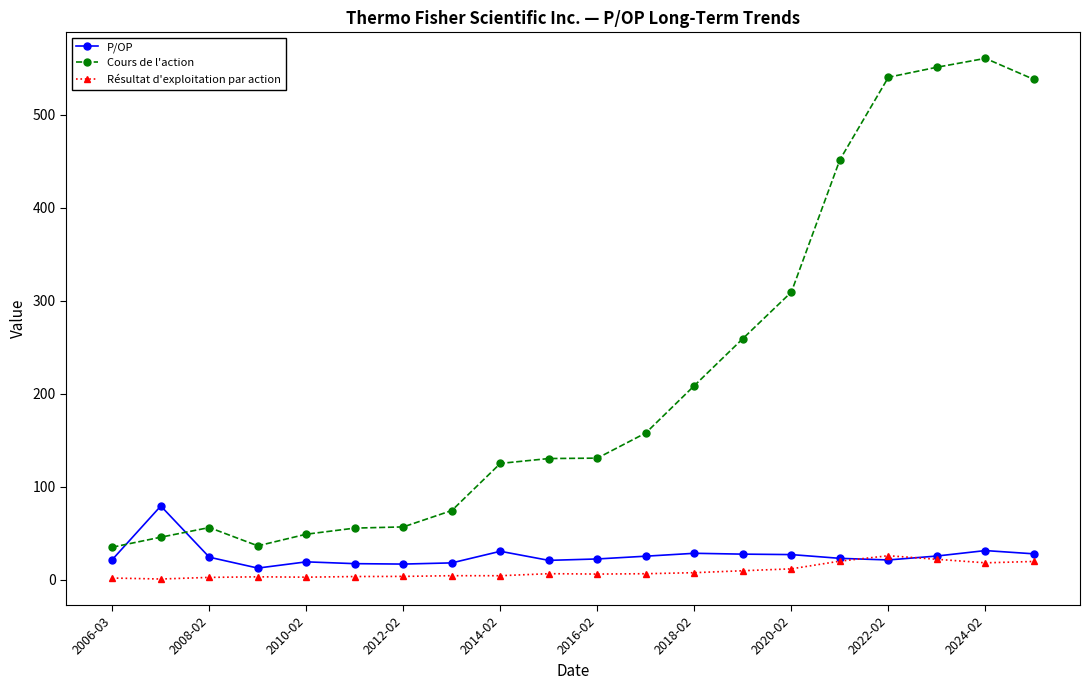

Which series has the largest total across all categories?

Cours de l'action